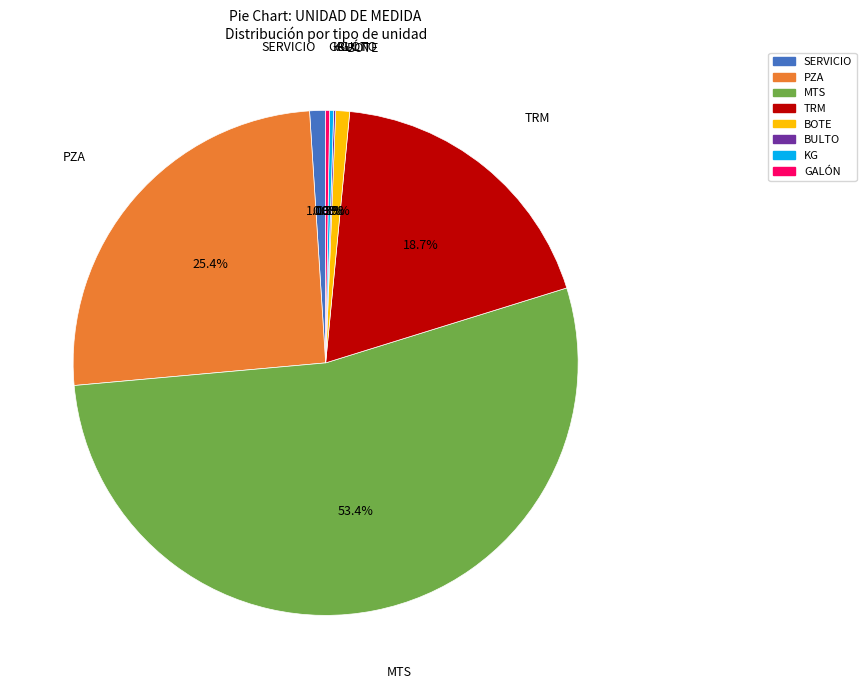

What is the total percentage of BOTE and TRM?

19.6%